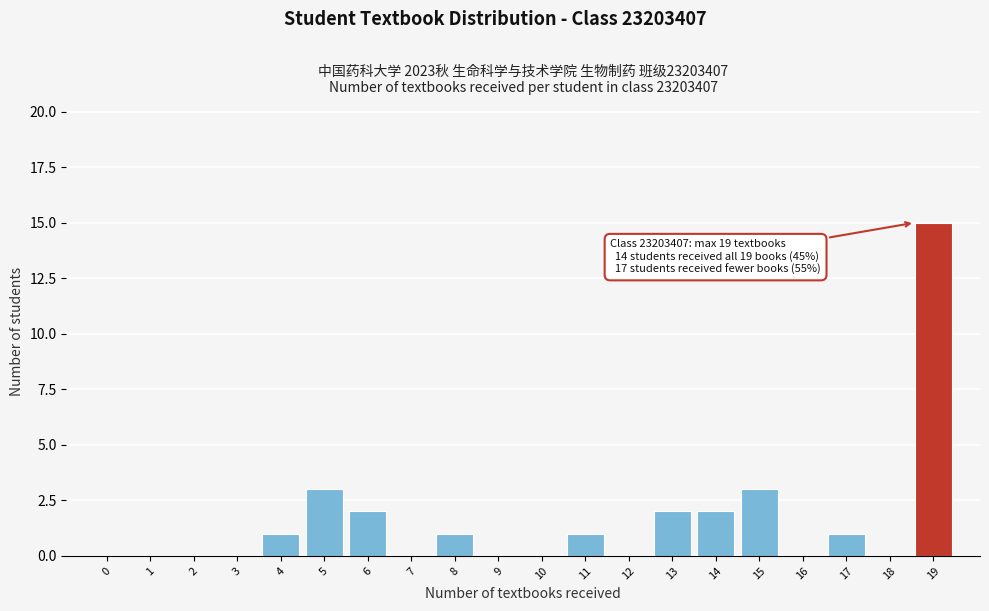

Reading left to right, extract all data points from this chart.

0=0	1=0	2=0	3=0	4=1	5=3	6=2	7=0	8=1	9=0	10=0	11=1	12=0	13=2	14=2	15=3	16=0	17=1	18=0	19=15